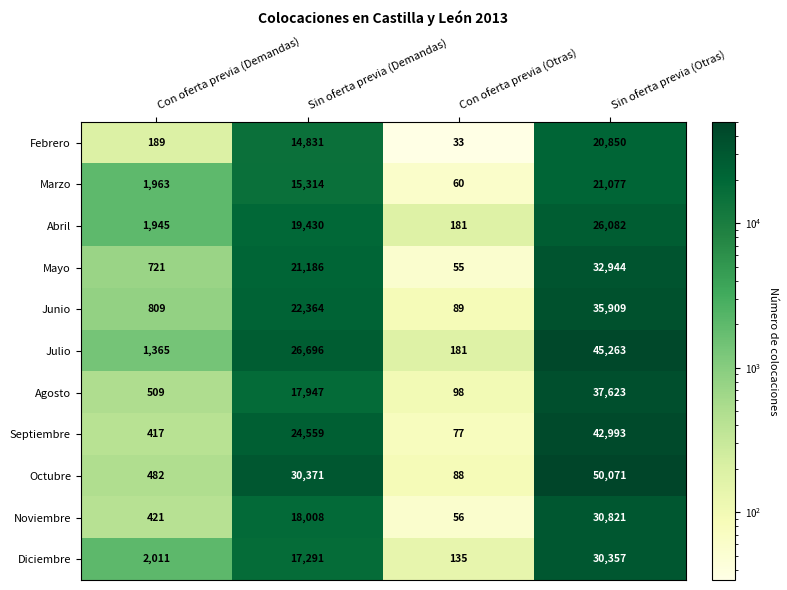

What is the total value across all series at Sin oferta previa (Demandas)?

227997